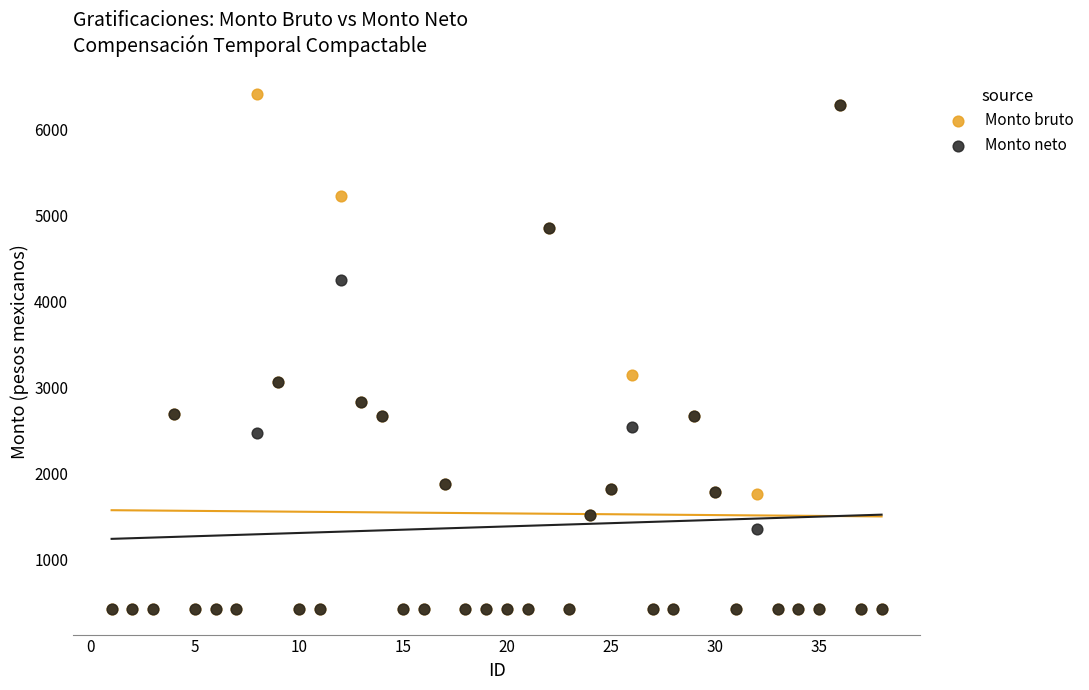

In the Monto neto series, what Y value is closest to 3352?

3056.0